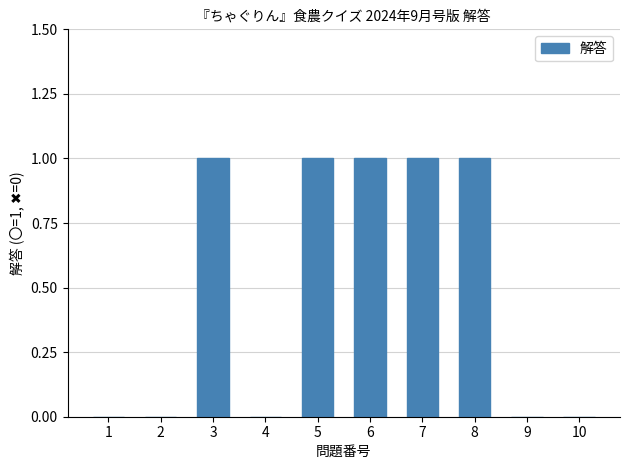

The value at 10 is 0. True or false?

True